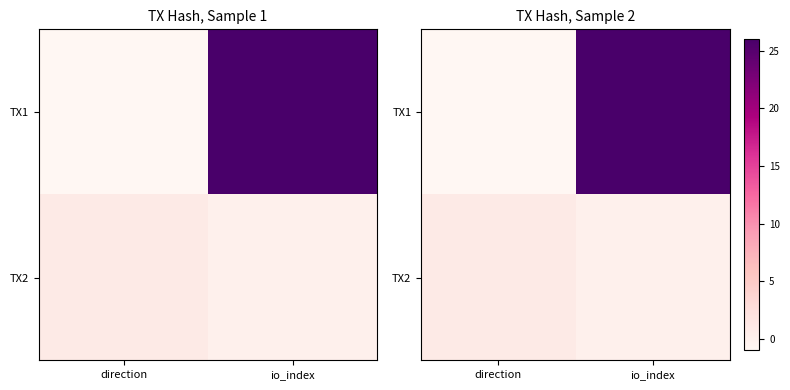

What is the difference between the TX1 values at direction and io_index?

27